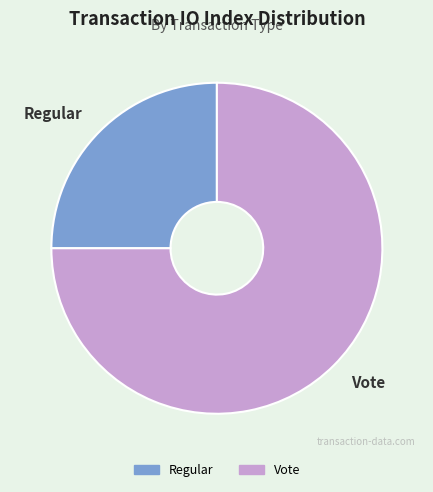

True or false: Regular accounts for 31% of the total.

False